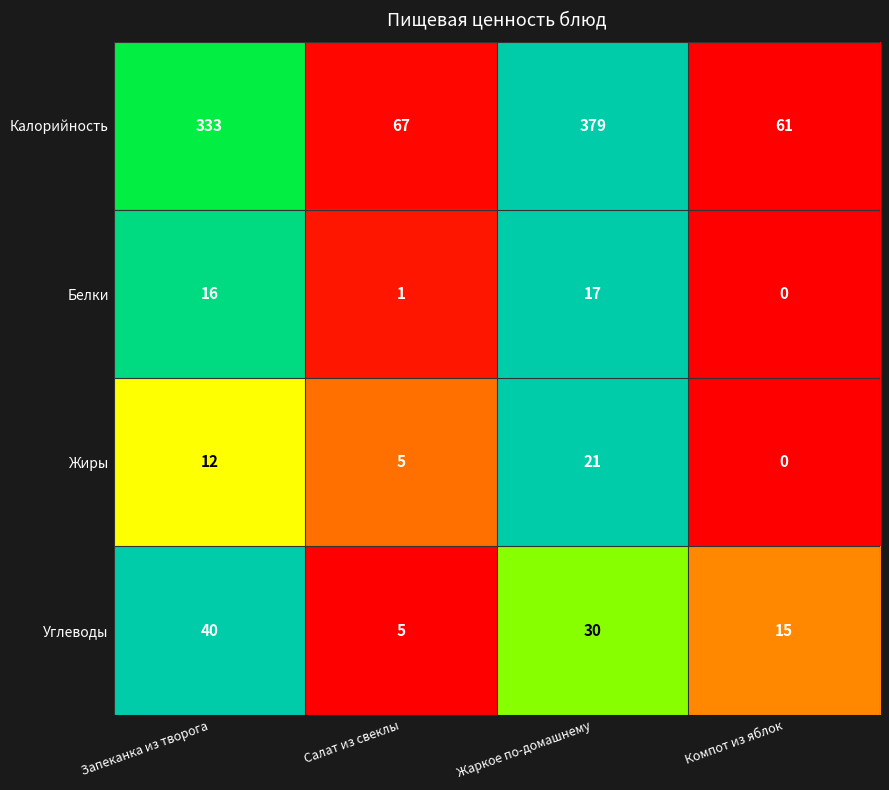

List the series in order of their peak value, highest first.

Калорийность, Углеводы, Жиры, Белки